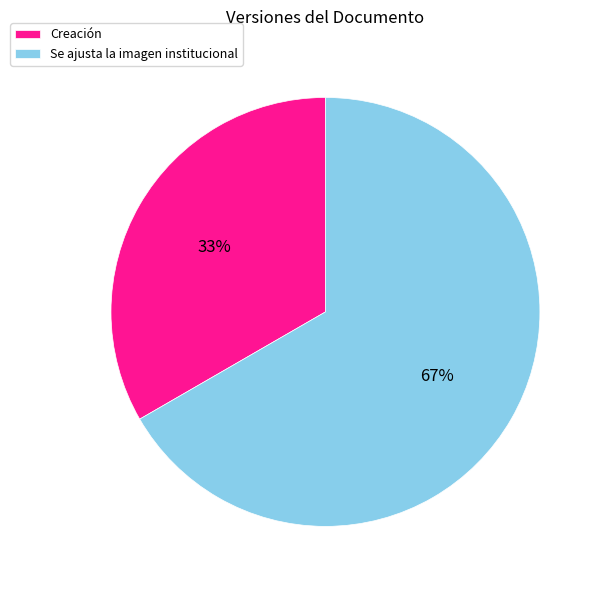

Does Creación account for over 50% of the chart?

No